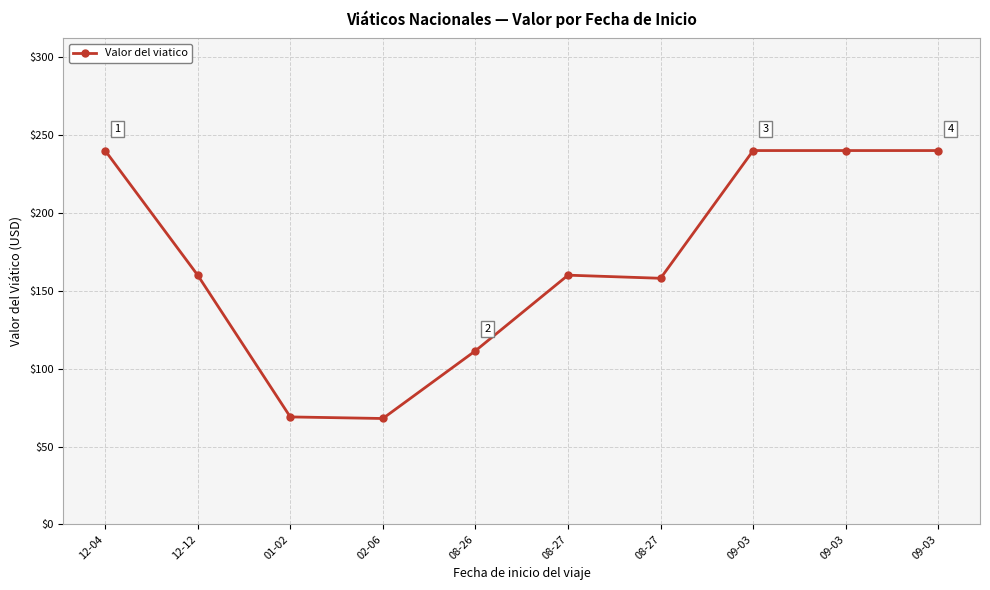

Rank the categories by value from lowest to highest.

02-06, 01-02, 08-26, 08-27, 12-12, 08-27, 12-04, 09-03, 09-03, 09-03